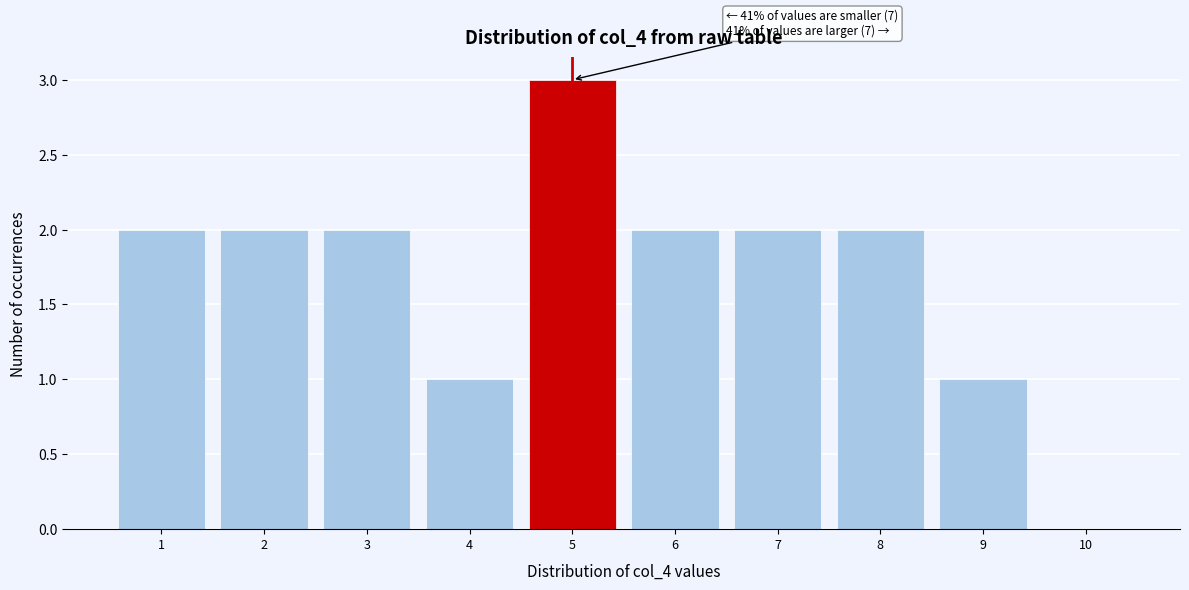

Over which range of the x-axis is the bar tallest?

4.5 to 5.5